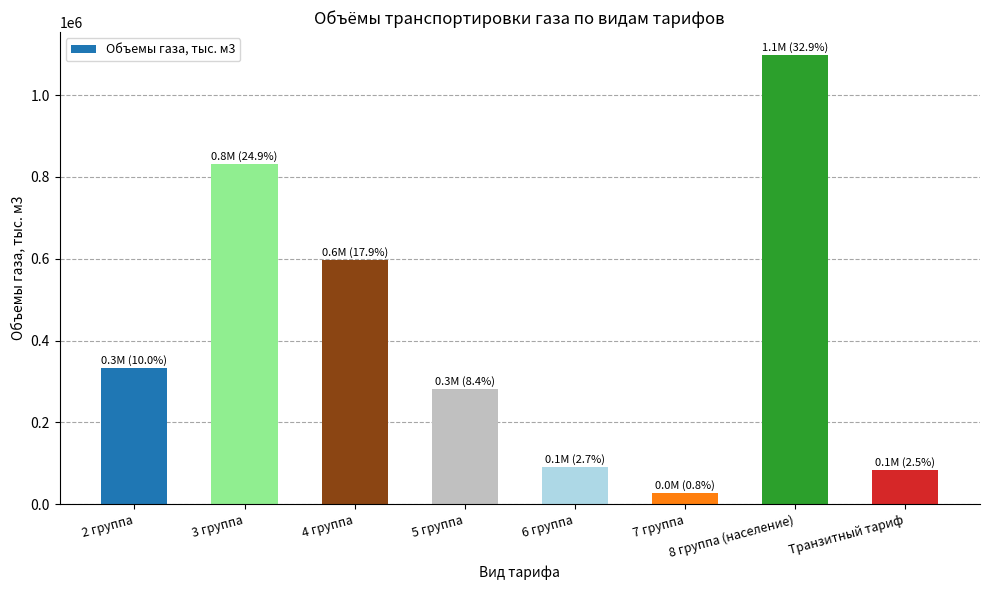

Reading left to right, what are all the values shown in this chart?

2 группа=332609.5	3 группа=831058.2	4 группа=597316.1	5 группа=280867.4	6 группа=90005.6	7 группа=26789.6	8 группа (население)=1099239.6	Транзитный тариф=82533.4